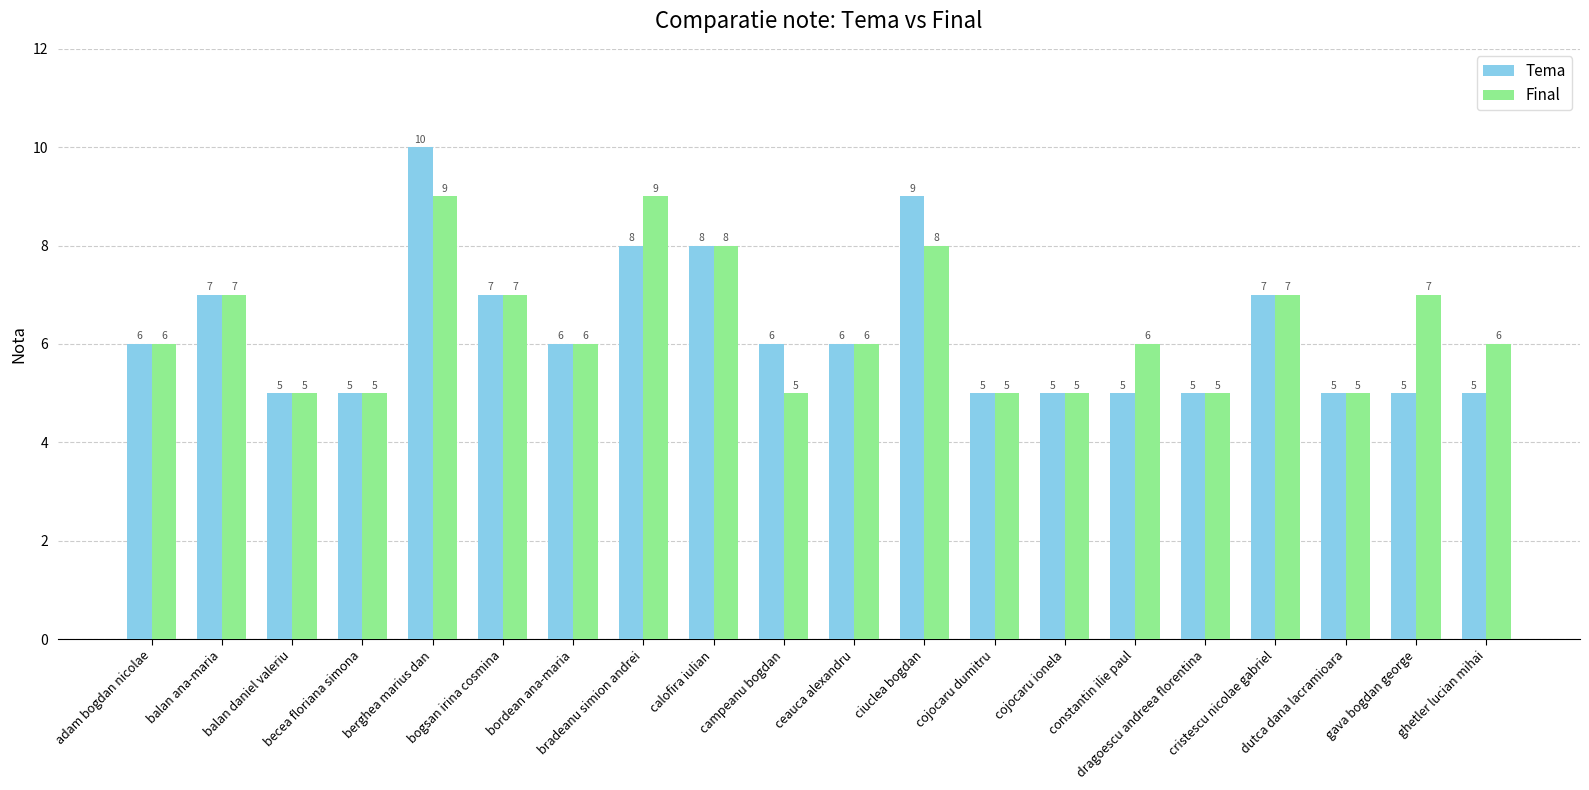

What is the minimum value for Final?

5